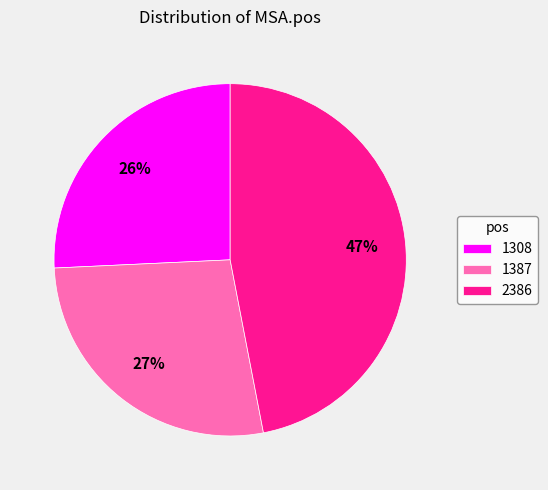

Do 1308 and 1387 together represent more than half of the pie?

Yes